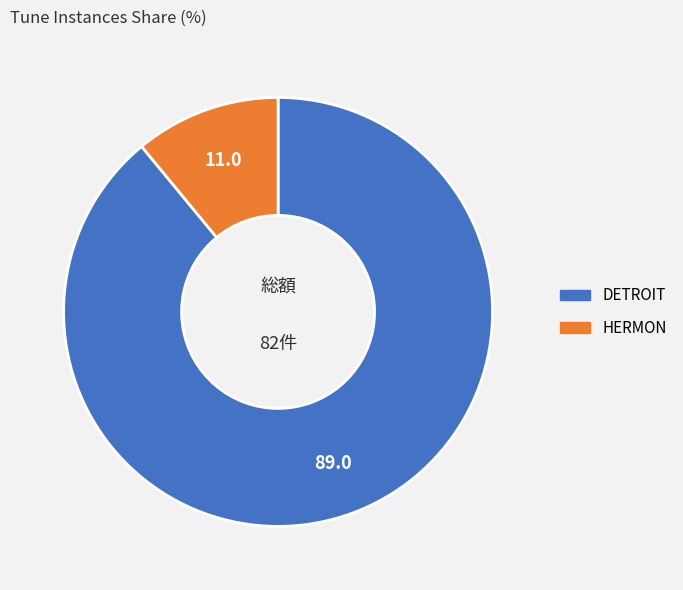

How many slices are in this pie chart?

2